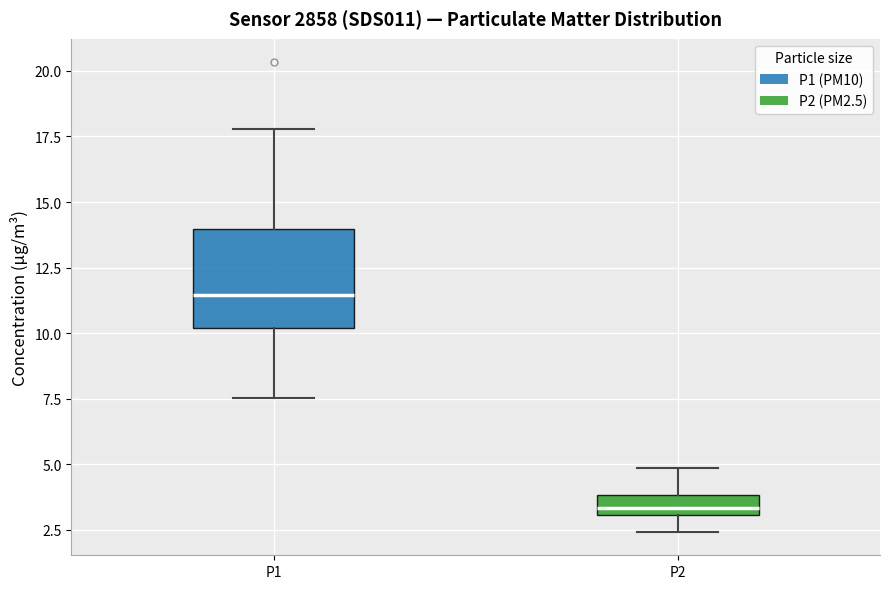

Where does the median line of the box for P2 sit on the y-axis? The values are not printed on the chart, so give them approximately, as read against the axis.

3.5